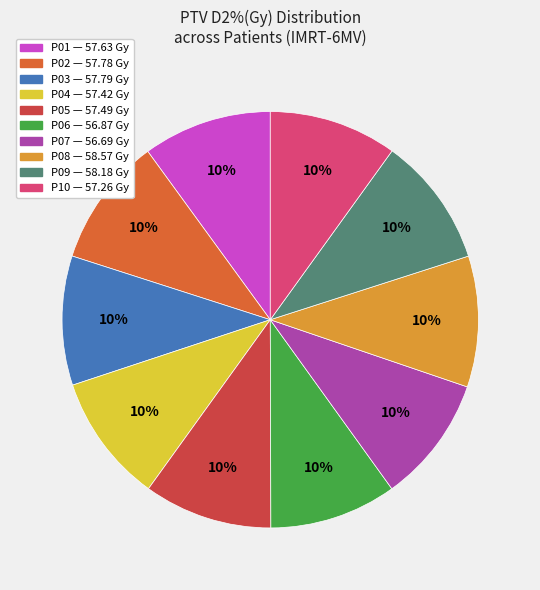

True or false: P05 accounts for 10% of the total.

True